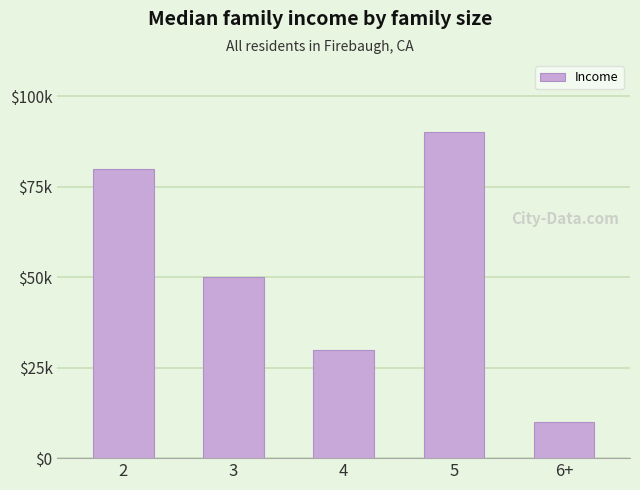

At which label does the data first exceed 50000?

2